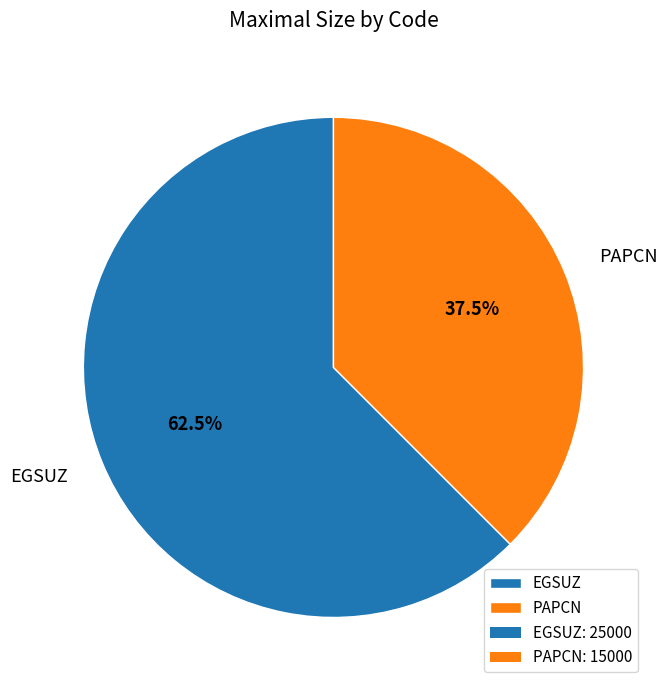

What is the ratio of the value at EGSUZ to the value at PAPCN?

1.7